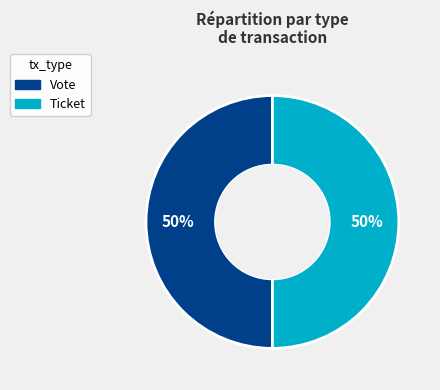

Approximately how many times larger is the value at Ticket compared to Vote?

1.0